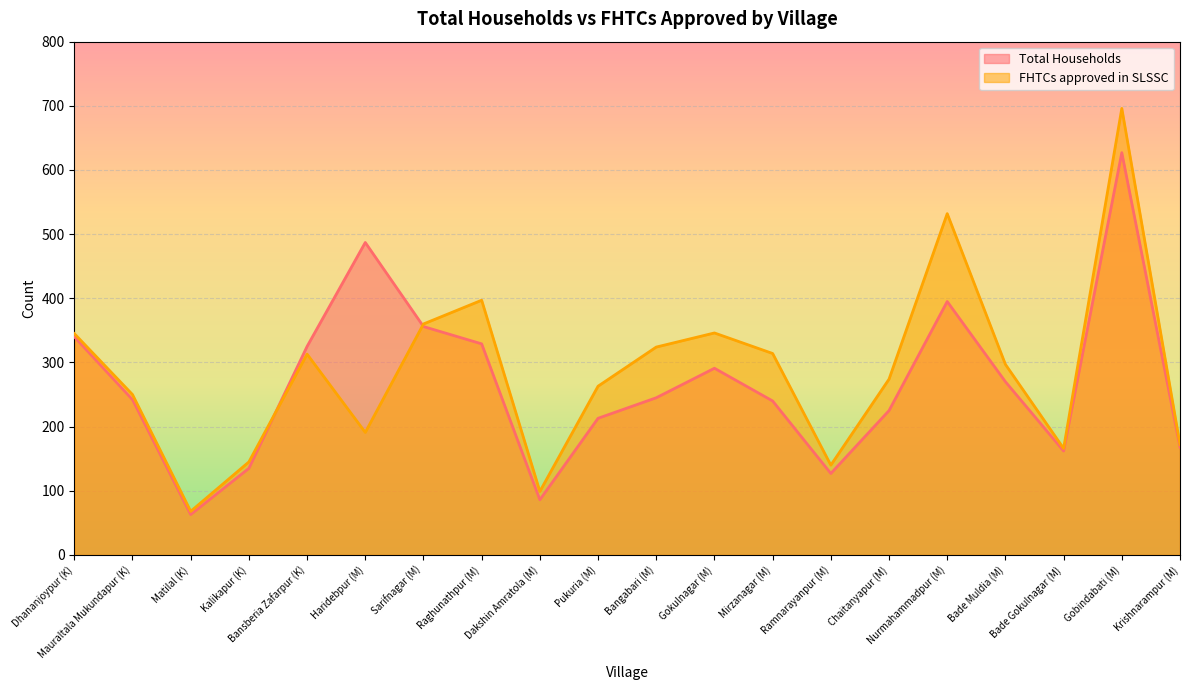

What is the label of the 19th point from the right?

Mauraltala Mukundapur (K)